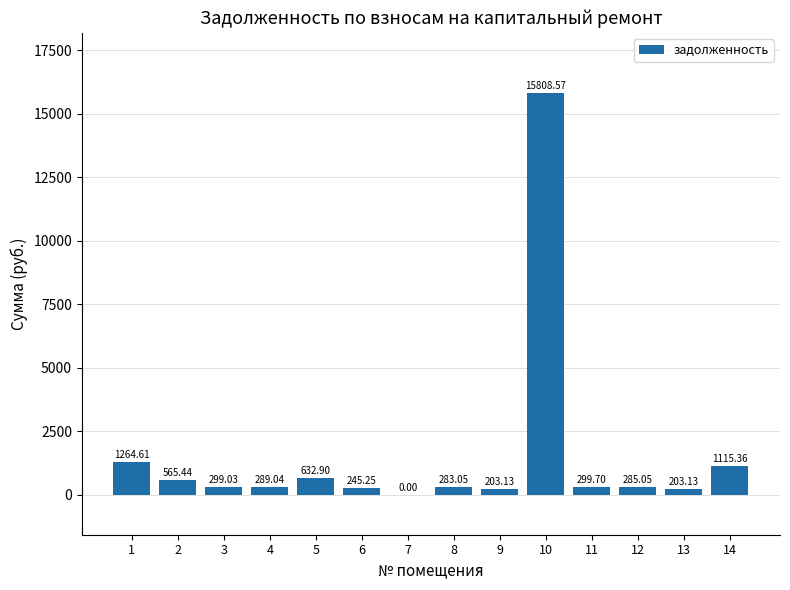

What is the sum of all values?

21494.3